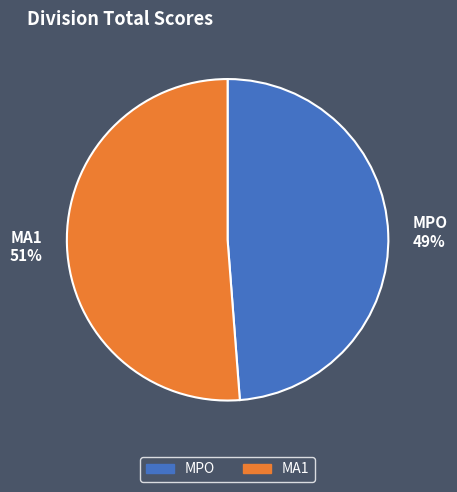

Is it true that MA1 51% is 43% of the pie?

False